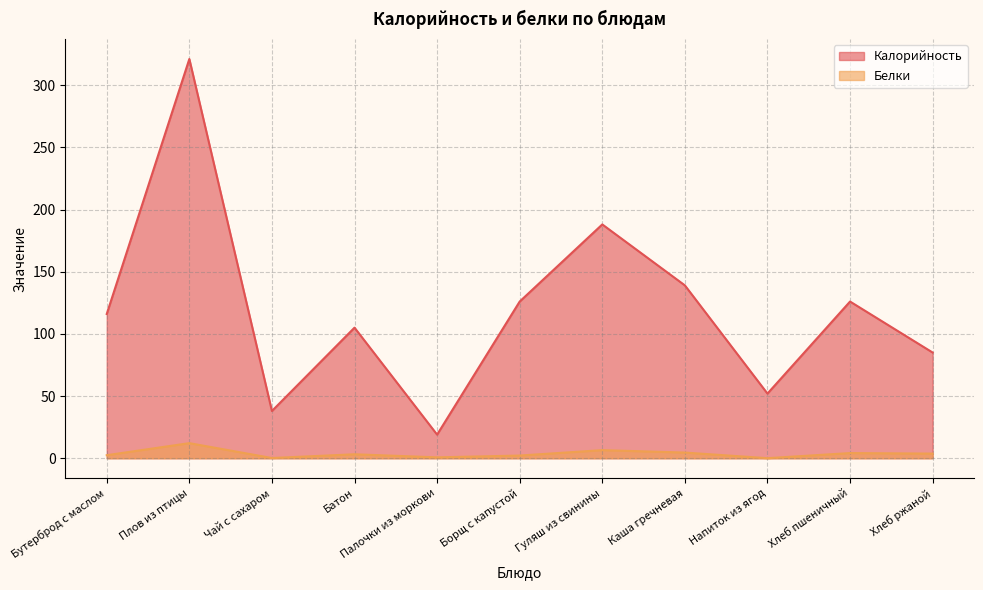

How many values in the Белки series exceed 3?

6